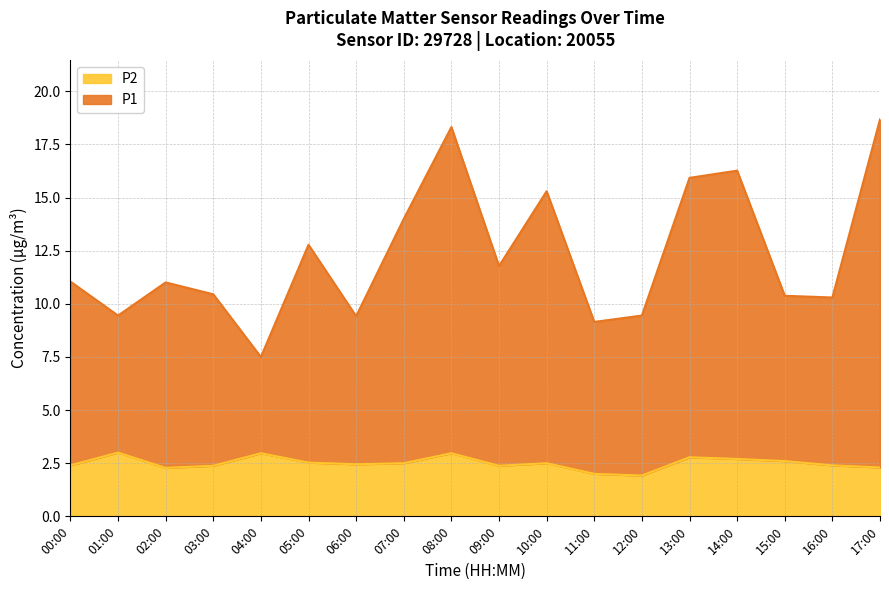

The P2 series shows 3.0 at 01:00. True or false?

True